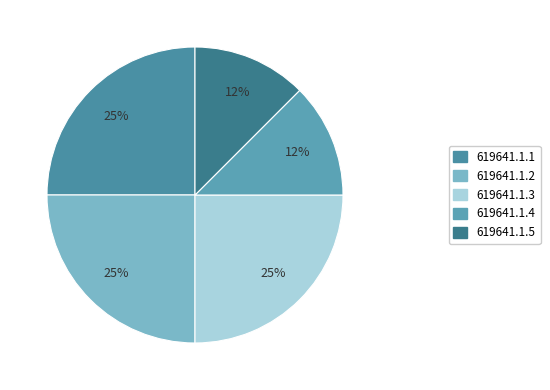

Combined, what portion of the pie is 619641.1.1 and 619641.1.5?

37.5%